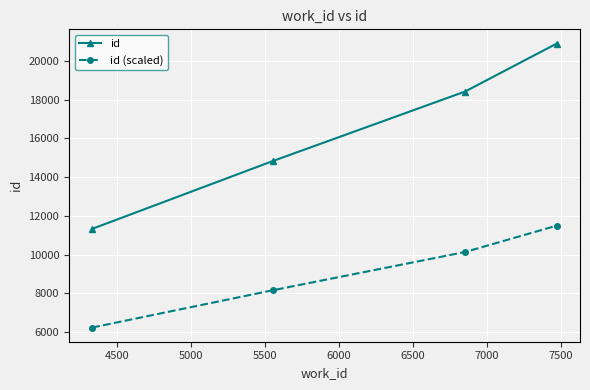

What is the minimum value shown in the chart?

6231.0